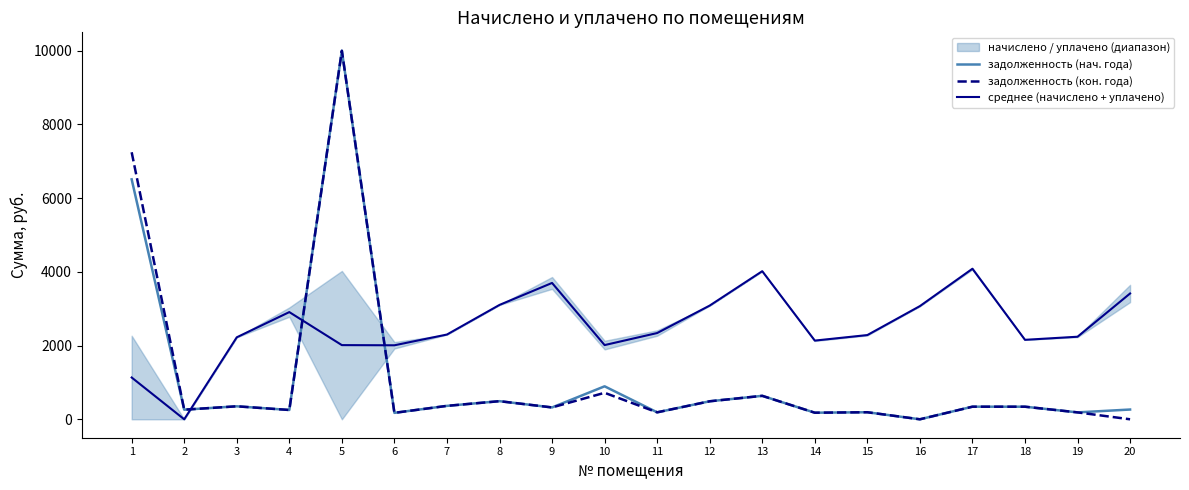

True or false: среднее (начислено + уплачено) has more than 2 interior local peaks.

True